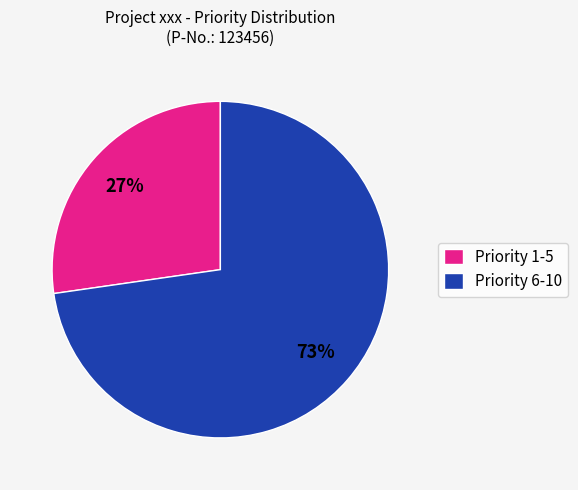

Is there a majority slice in this chart?

Yes